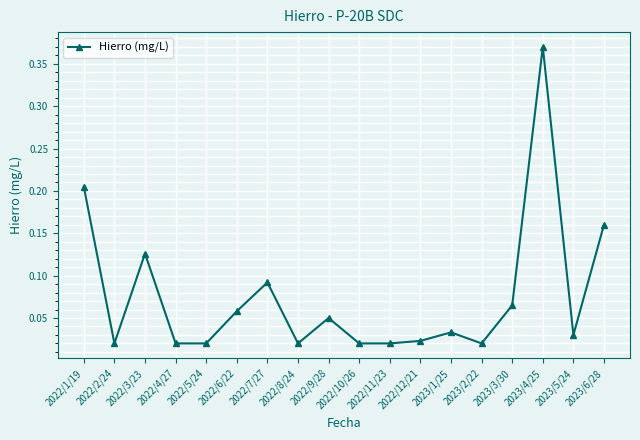

Which label corresponds to the largest value in the chart?

2023/4/25